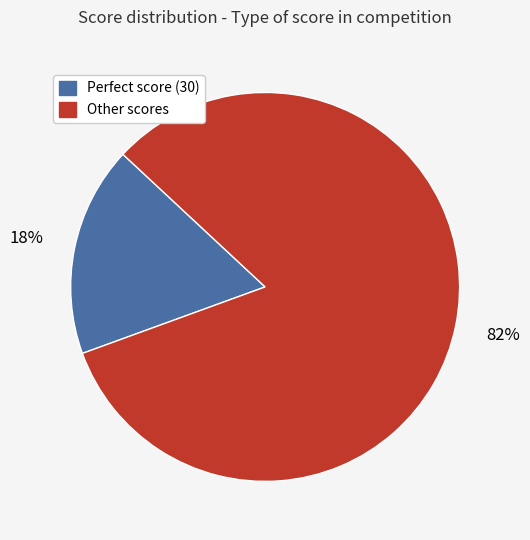

To the nearest percent, what is the average slice percentage?

50%